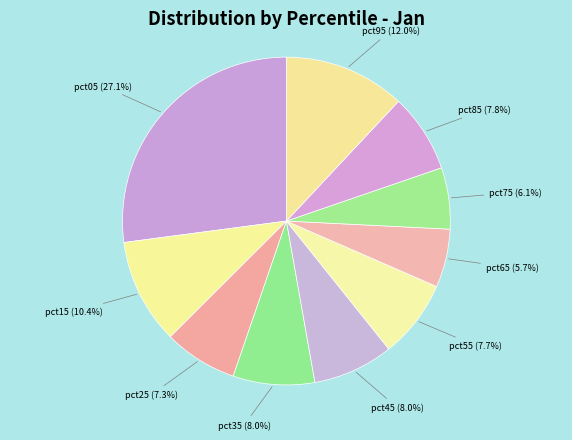

To the nearest percent, what is the average slice percentage?

10%